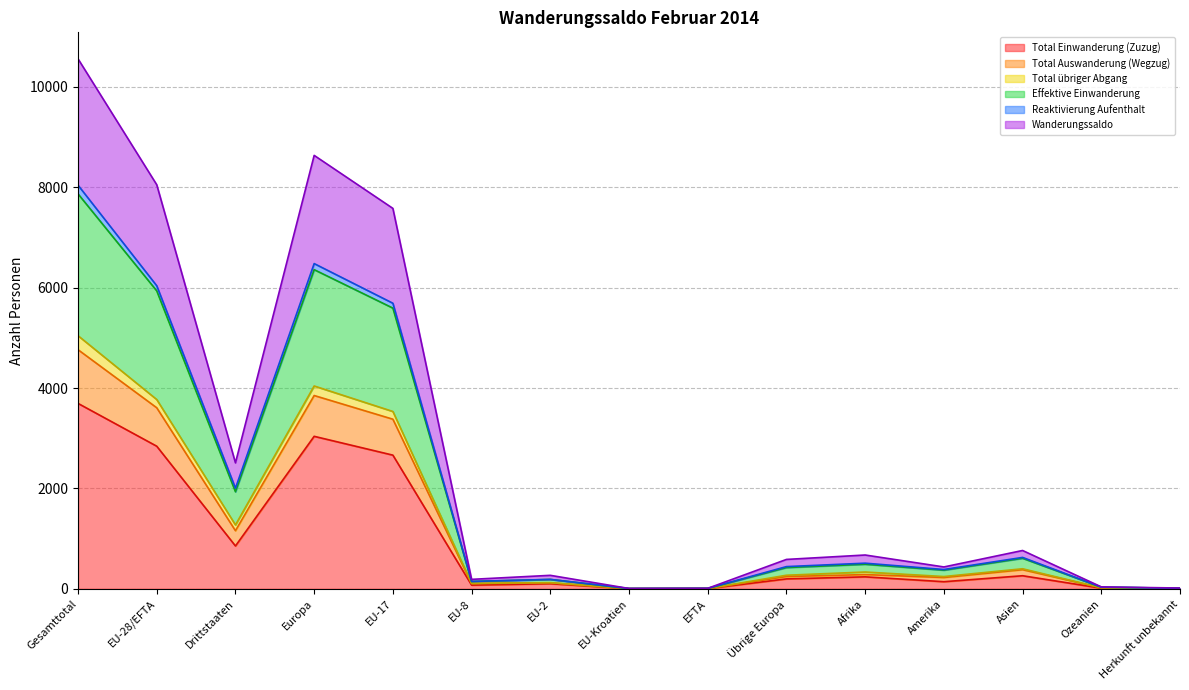

Is it true that Total Einwanderung (Zuzug) equals 3694 at Gesamttotal?

True